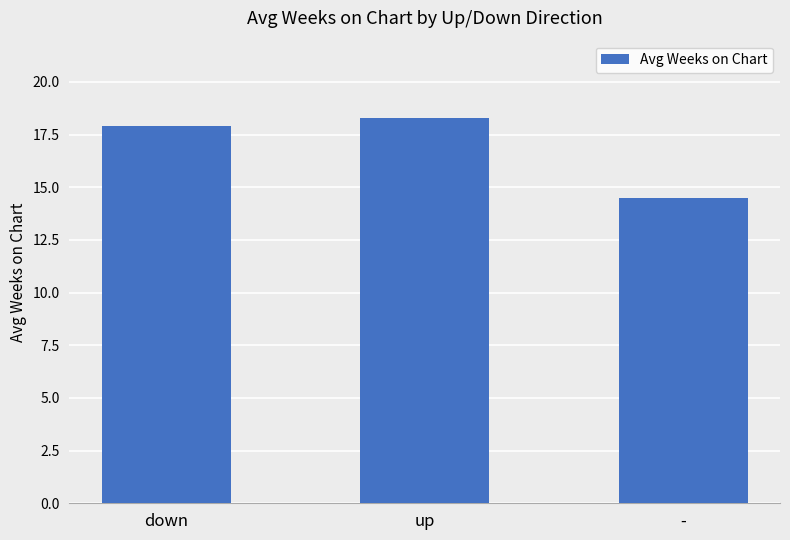

Are the bars horizontal?

No